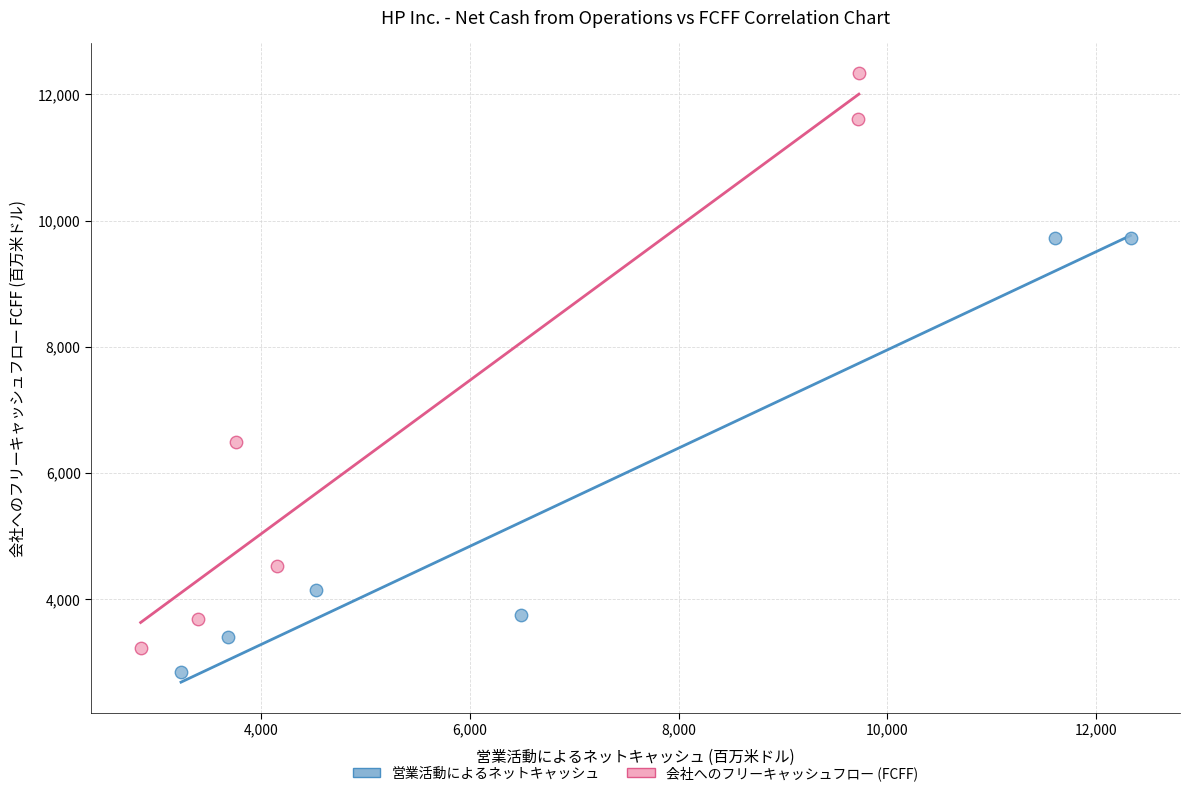

Which series contains the highest Y value?

会社へのフリーキャッシュフロー (FCFF)